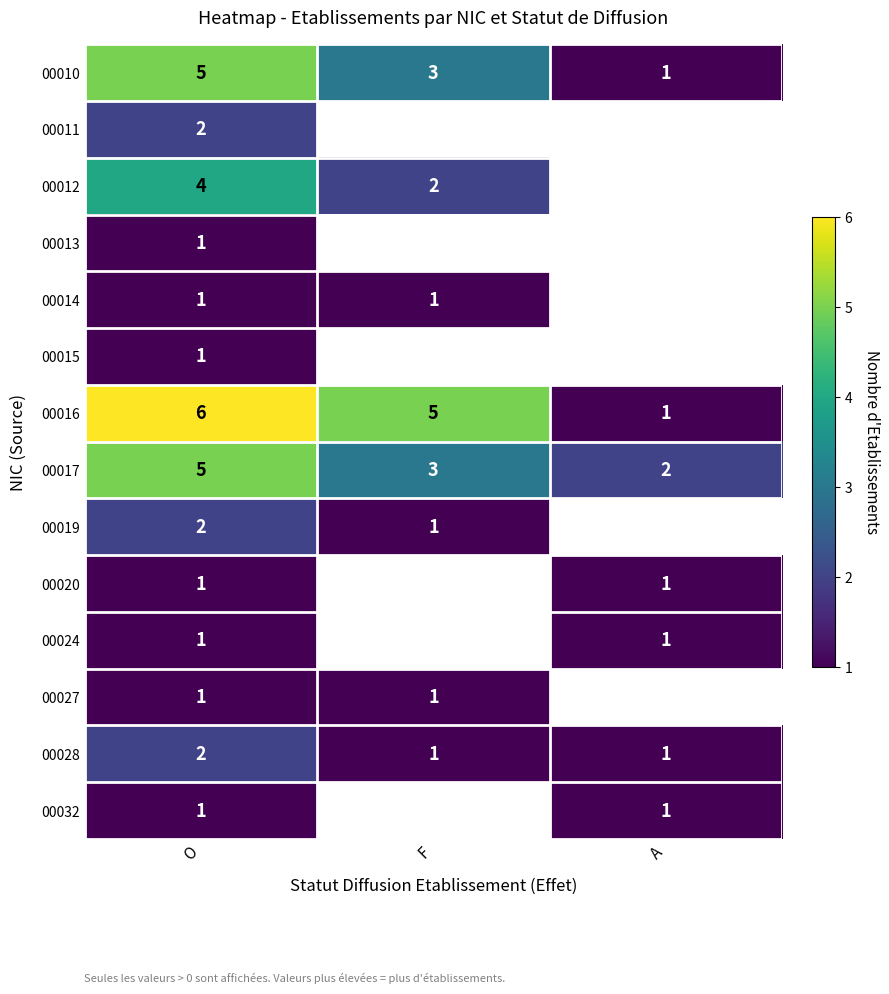

Rank the categories by 00017 value from lowest to highest.

A, F, O